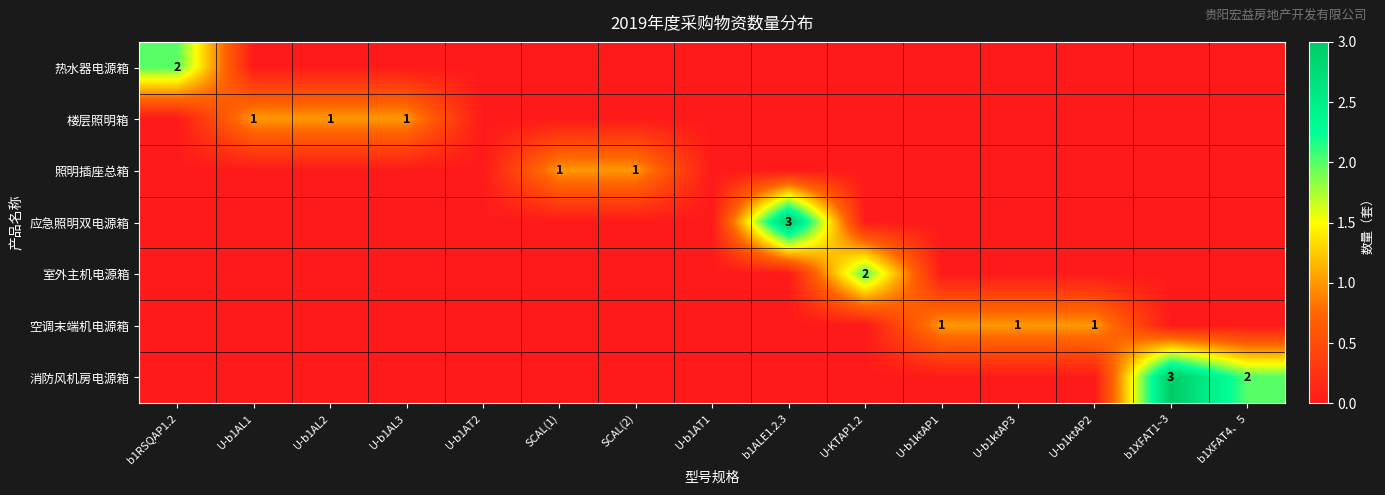

The 照明插座总箱 series shows 2 at SCAL(2). True or false?

False